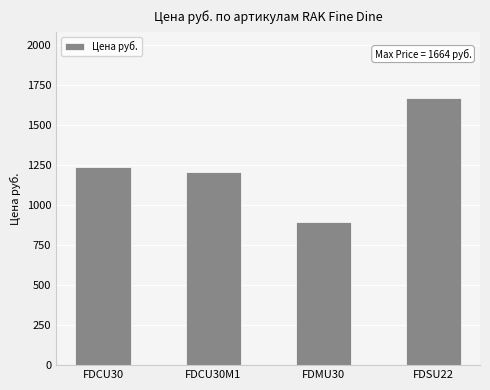

The value at FDMU30 is 896. True or false?

True